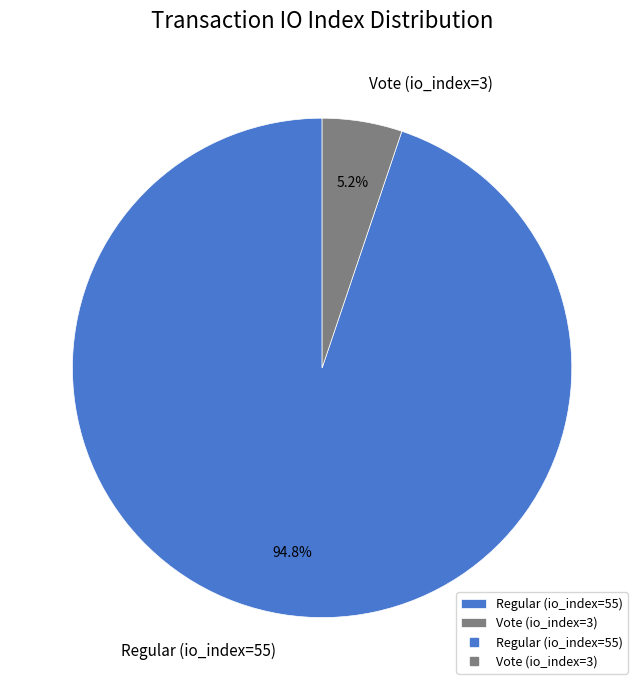

Which slice is the smallest?

Vote (io_index=3)